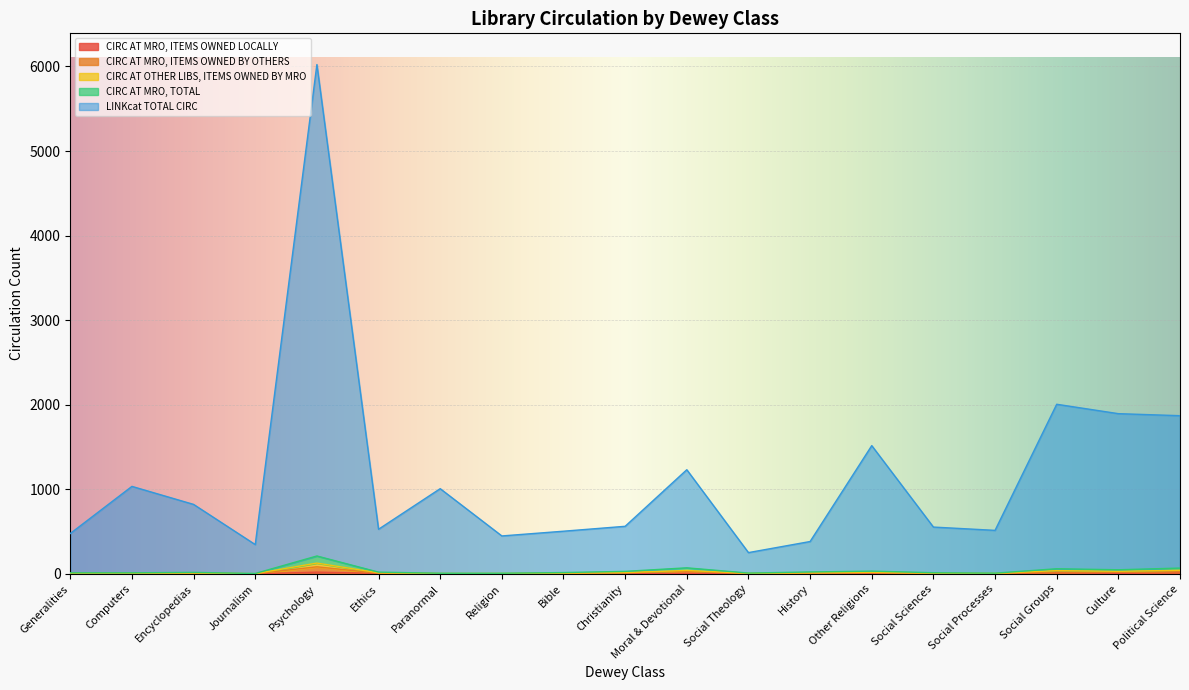

What is the spread (max minus min) of values at Social Theology?

250